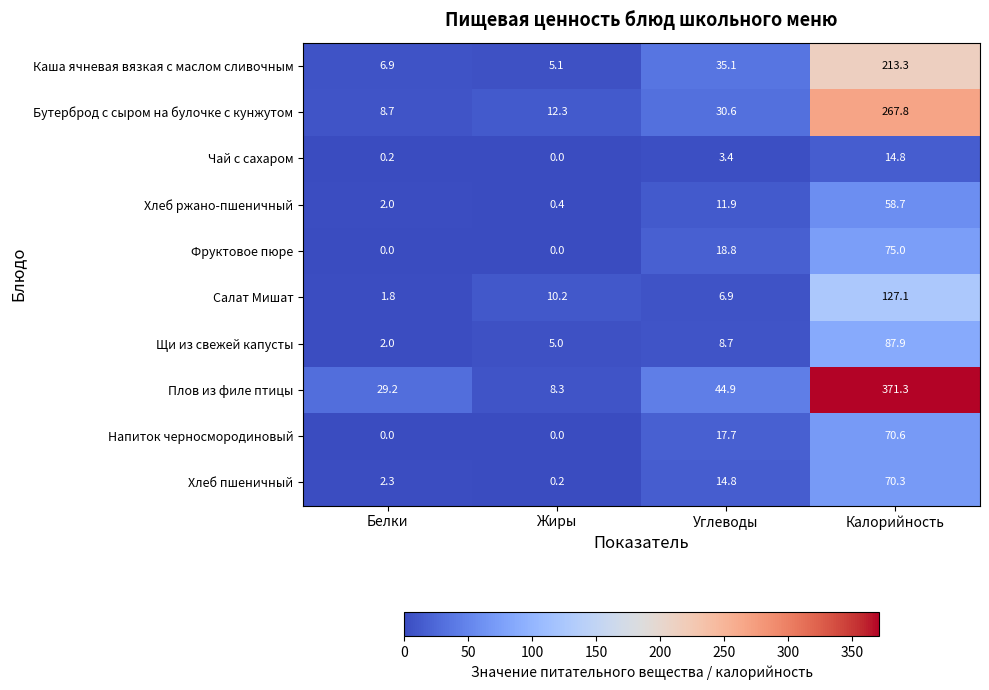

At which label does Щи из свежей капусты reach its minimum?

Белки